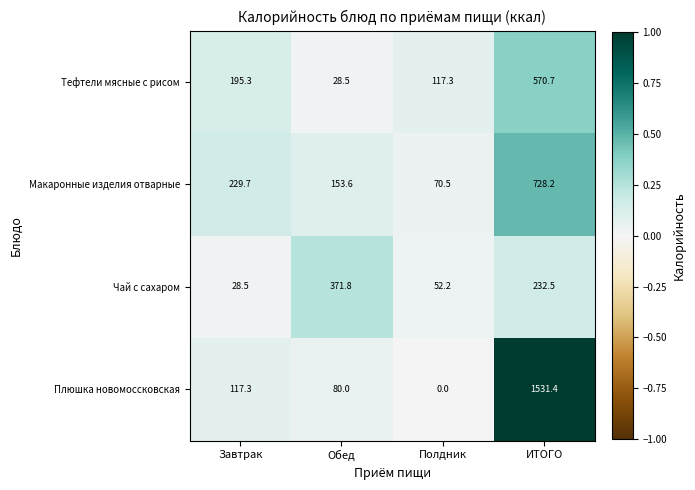

At which label is Тефтели мясные с рисом closest to 299?

Завтрак